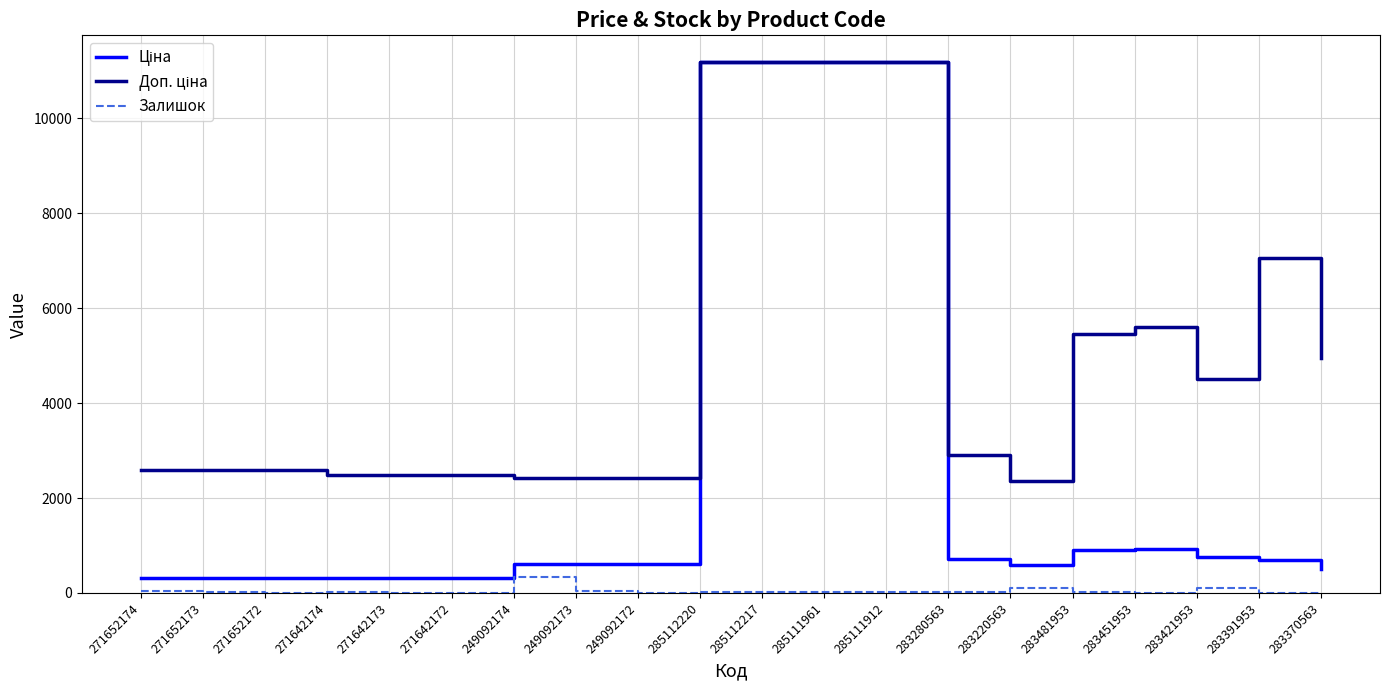

True or false: Залишок has a value of 8.0 at 283391953.

True